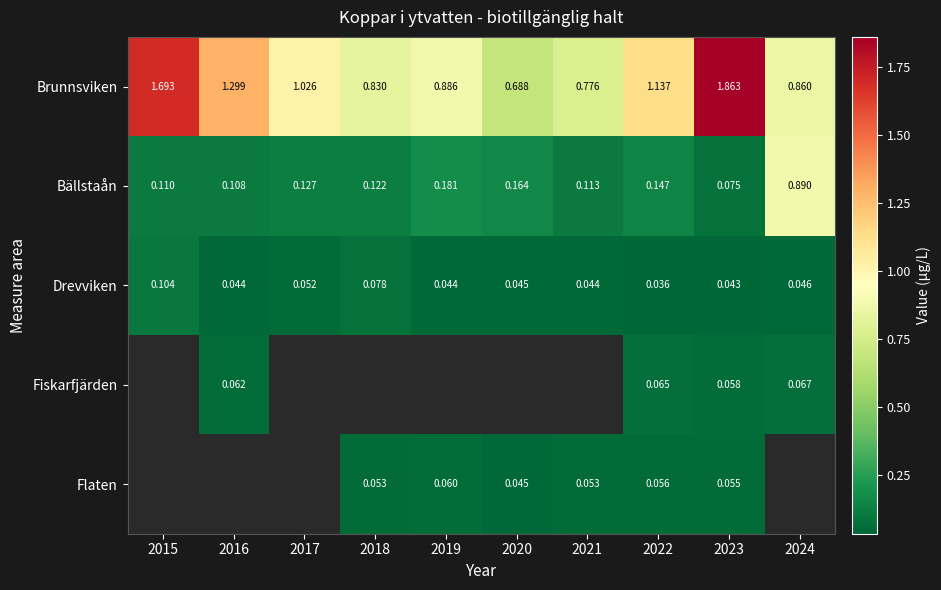

Is the value of Drevviken at 2023 greater than the value of Flaten at 2018?

No